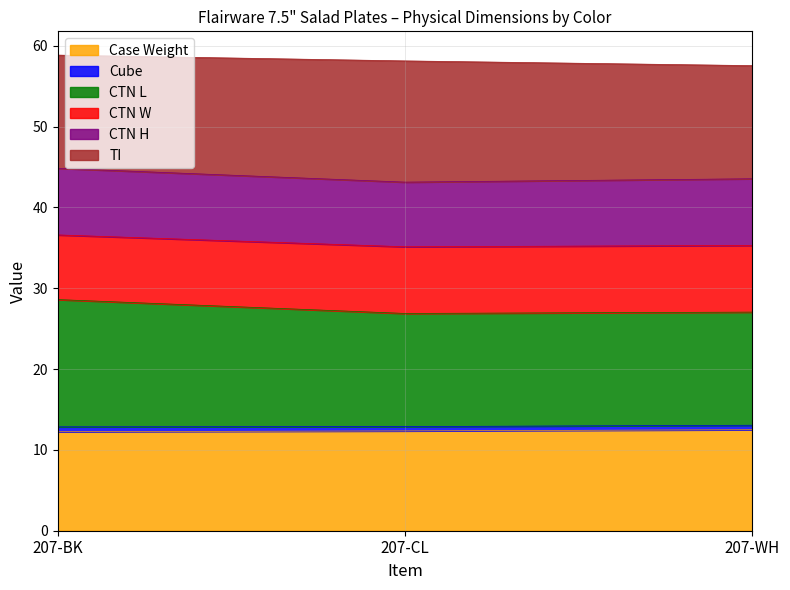

The value of Case Weight at 207-CL is 12.3. True or false?

True